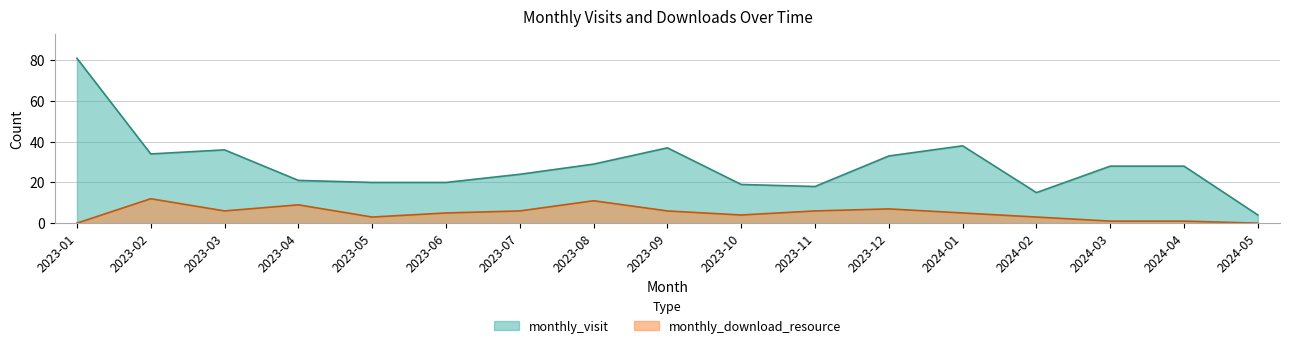

True or false: monthly_visit has a value of 20 at 2023-05.

True